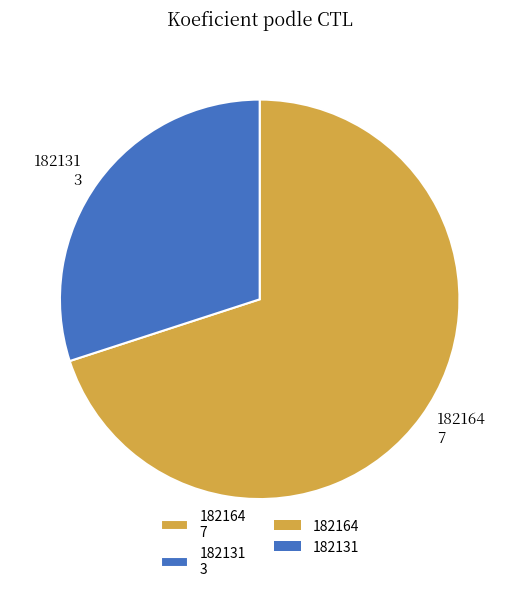

The 182164 7 slice represents 70% of the pie. True or false?

True